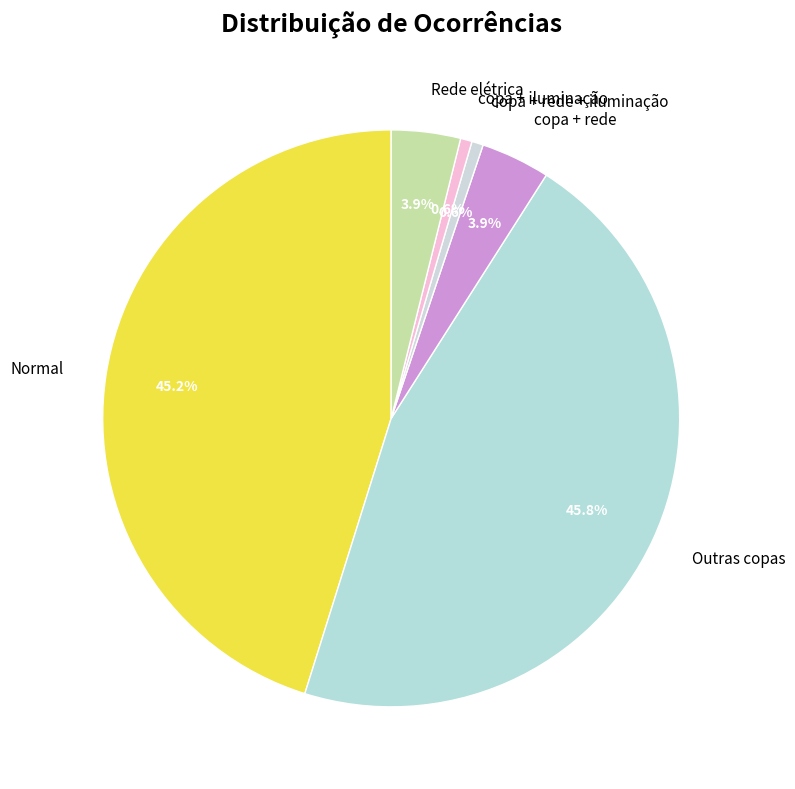

Which slice is the largest?

Outras copas